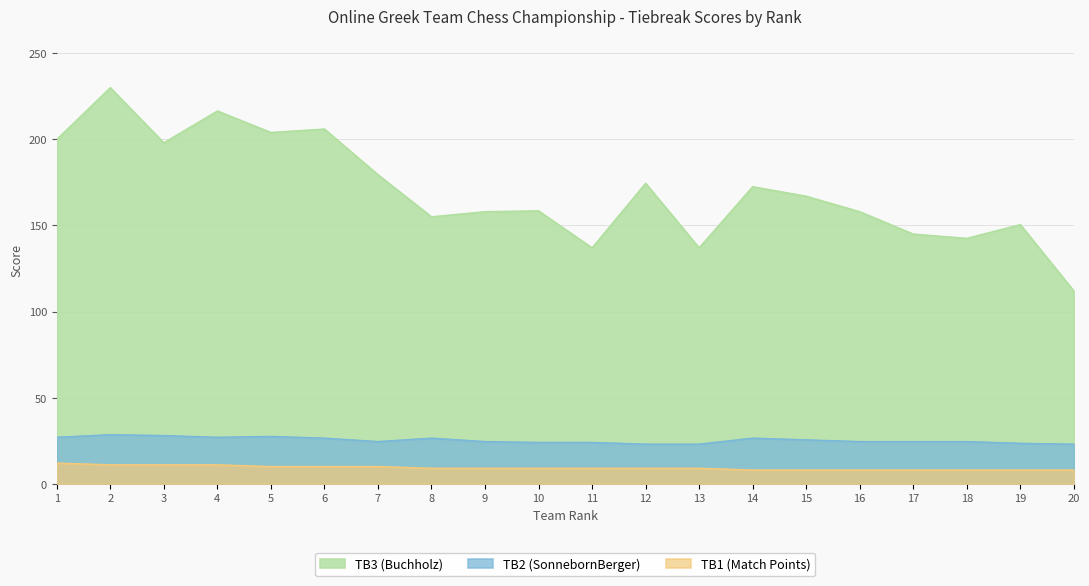

What is the difference between the TB3 (Buchholz) values at 12 and 15?

7.5